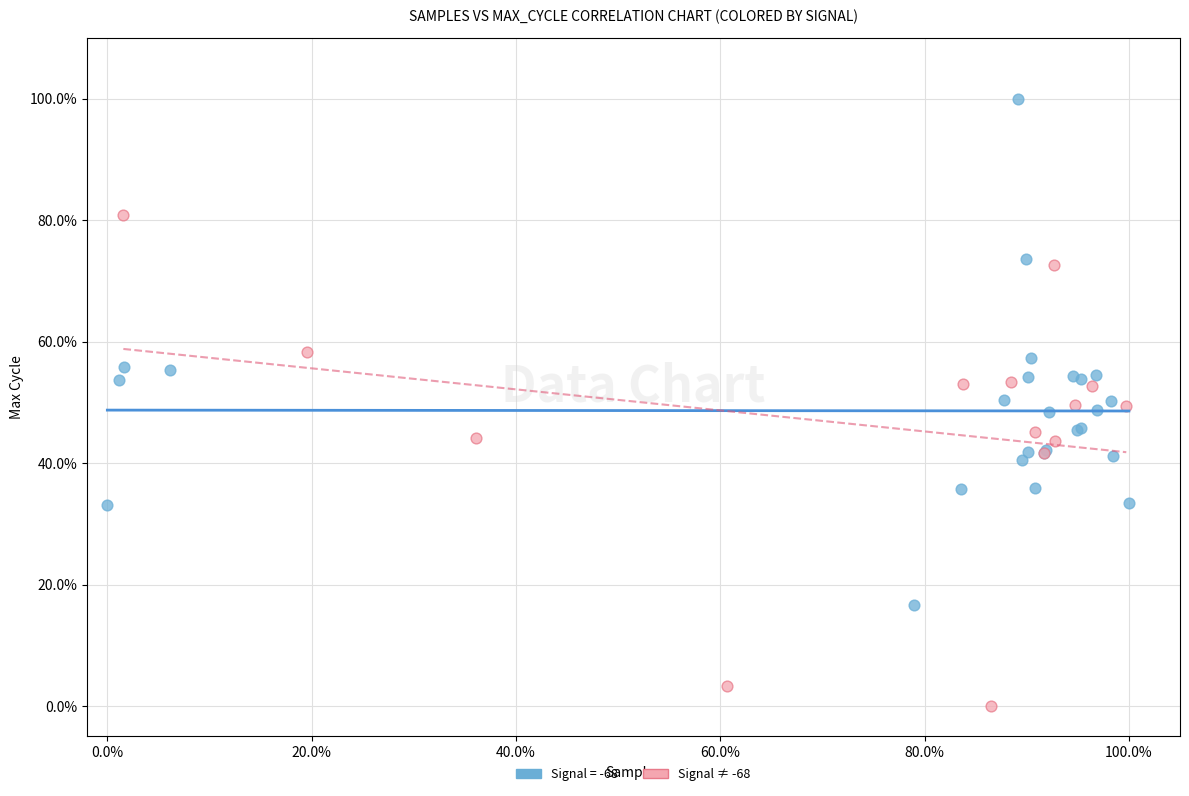

What are all the series names shown in the legend?

Signal = -68, Signal ≠ -68